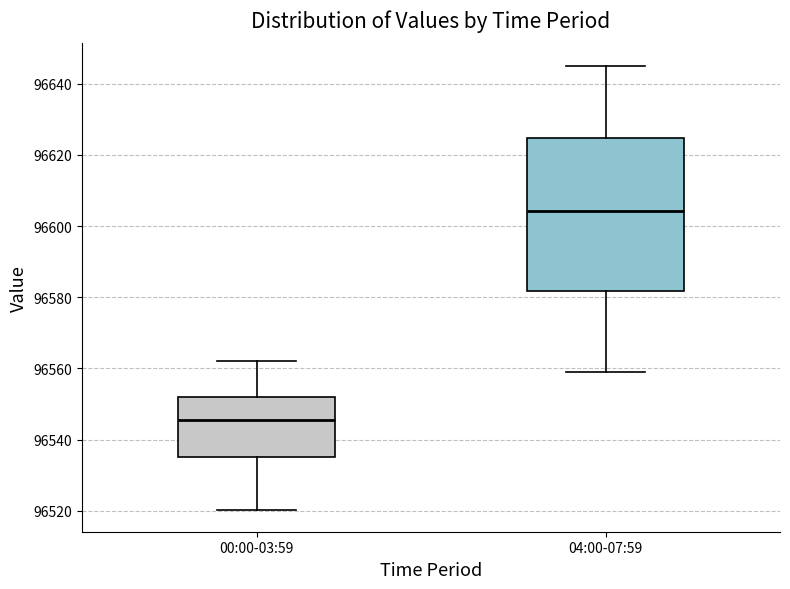

Comparing the boxes themselves (not the whiskers), which one is the tallest?

04:00-07:59